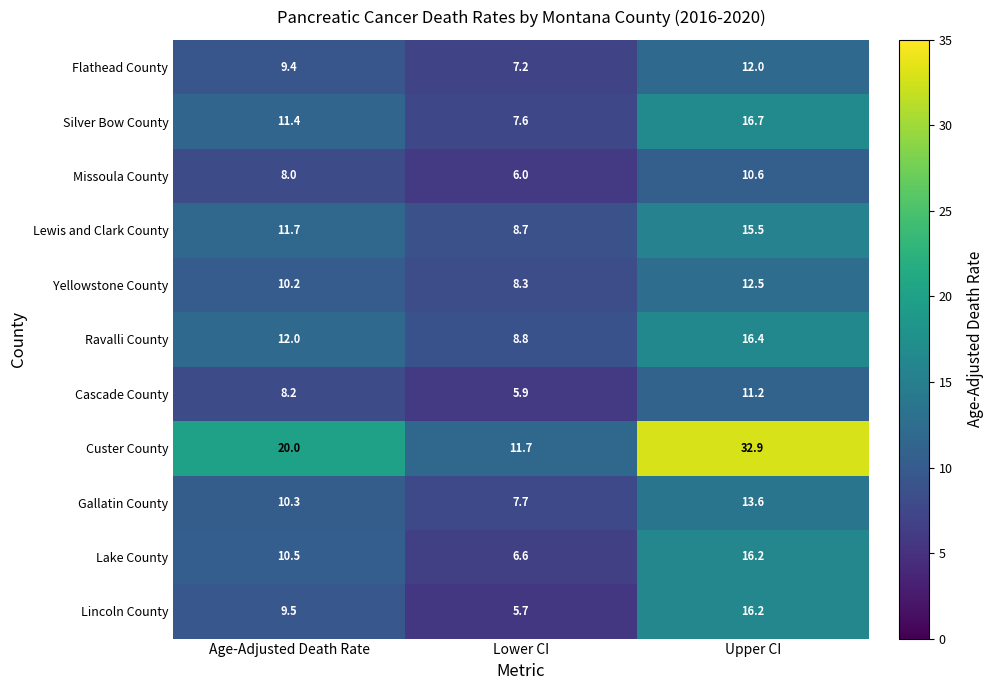

Which series has the largest range (max minus min)?

Custer County